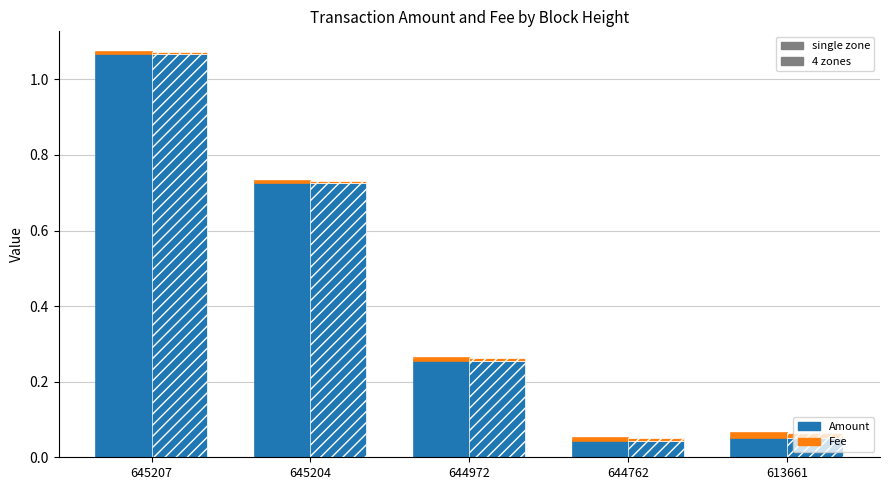

List the labels in order of Fee (hatch) value, smallest first.

645207, 645204, 644972, 644762, 613661